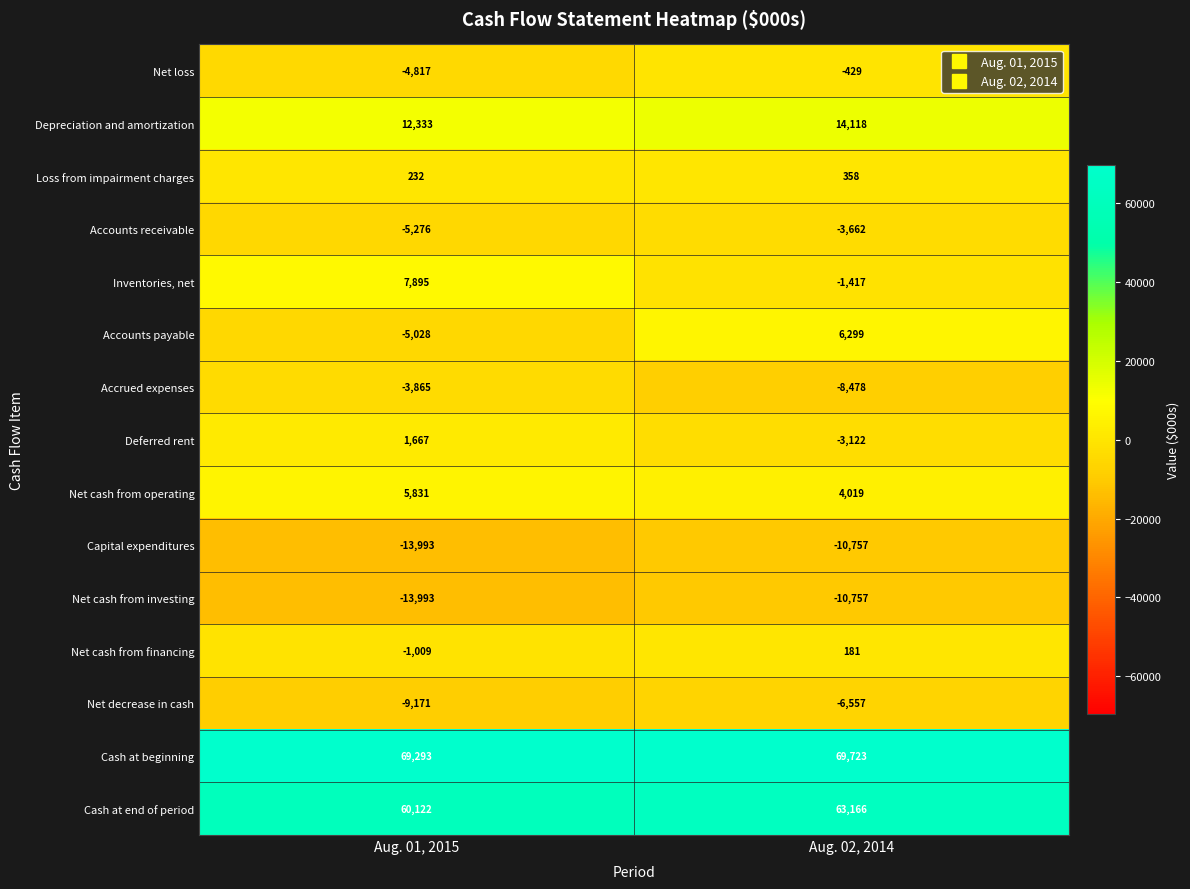

Which category has the lowest value across all series?

Aug. 01, 2015